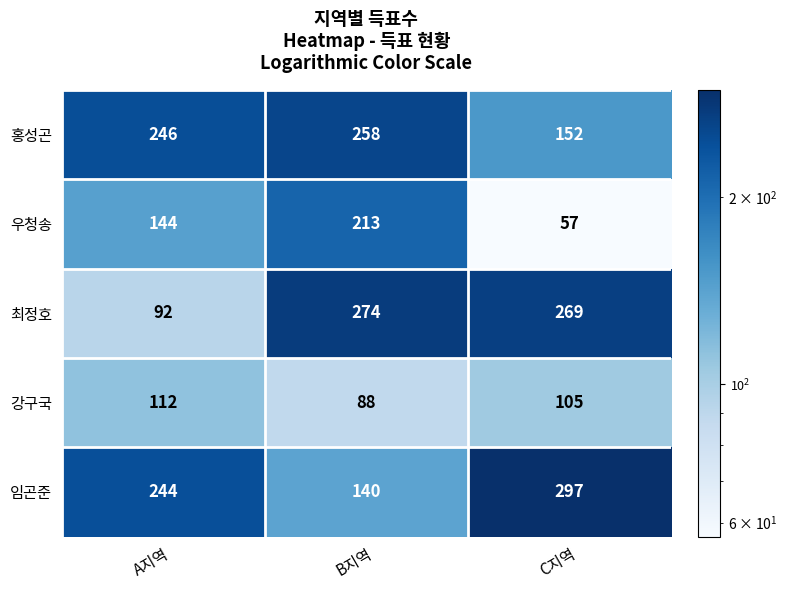

Read the 임곤준 value at C지역, to the nearest 5.

295